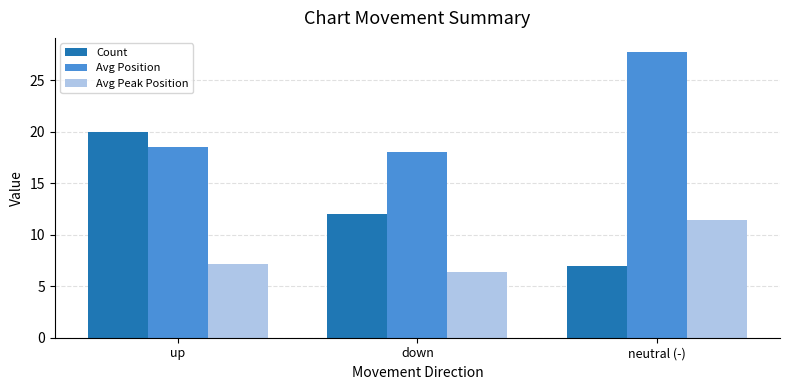

How many categories are shown in the chart?

3